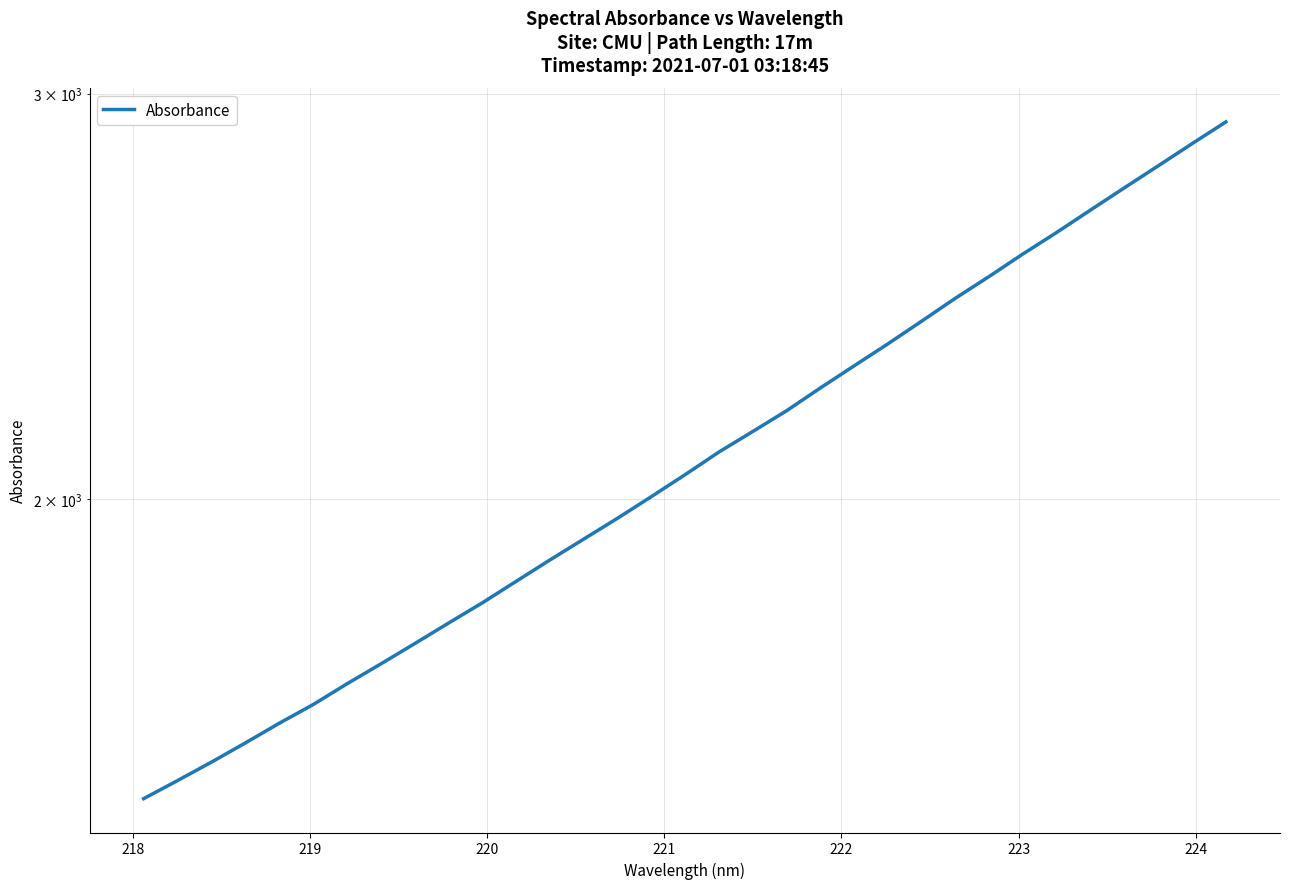

Is it true that the value at 24 is 3863.2?

False